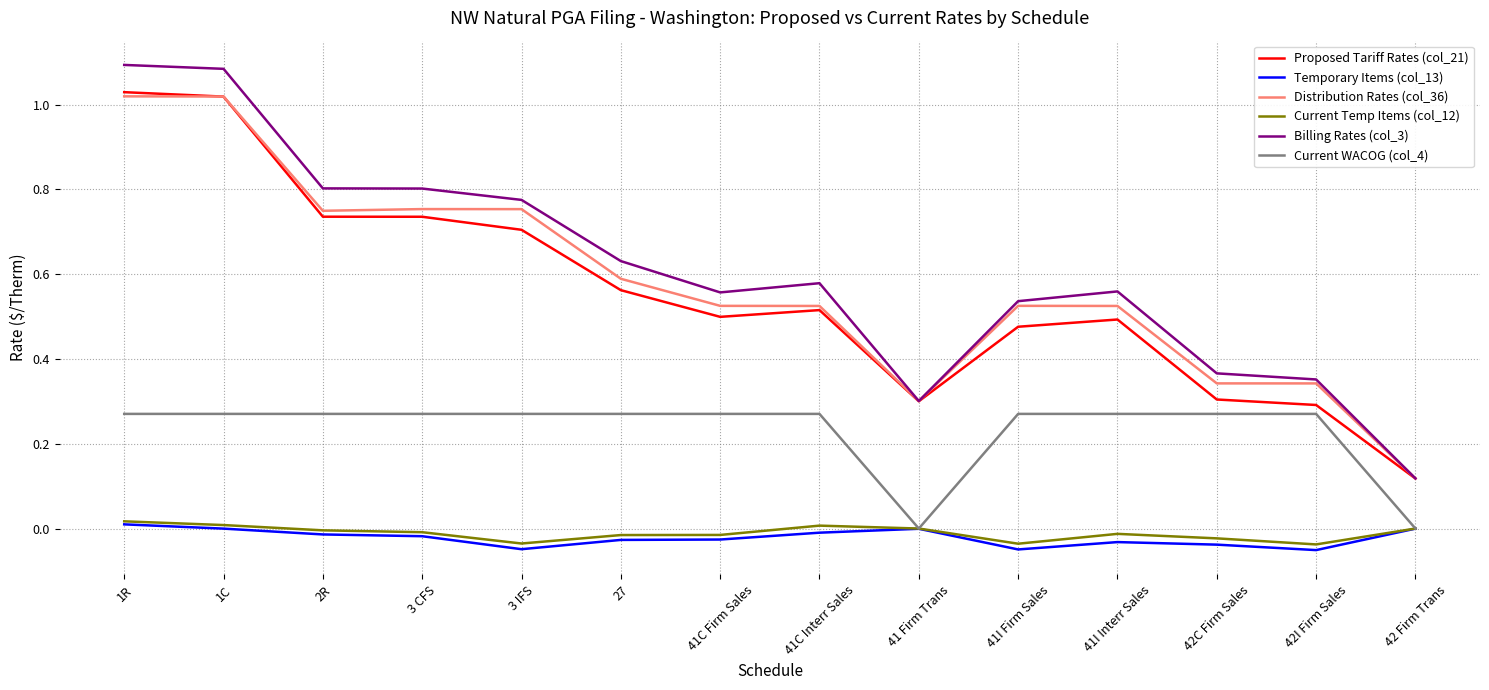

Which series has the largest range (max minus min)?

Billing Rates (col_3)